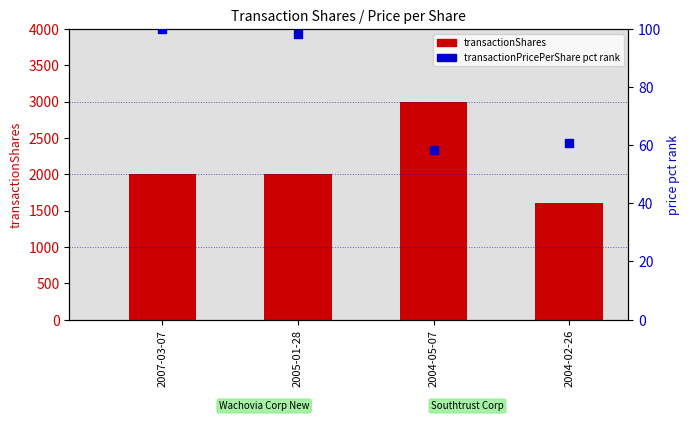

Which series contains the highest Y value?

transactionShares